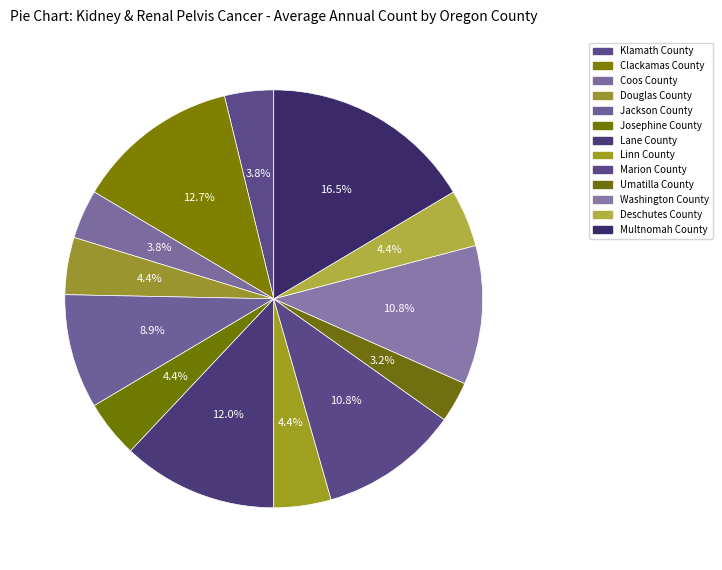

How many slices are in this pie chart?

13